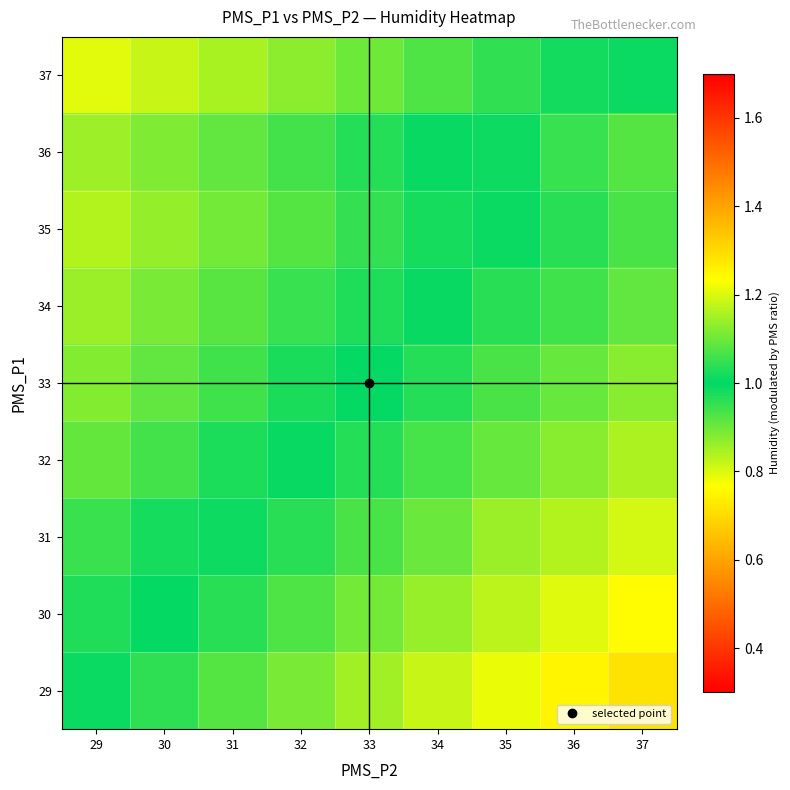

List the series in order of their peak value, lowest first.

37, 35, 36, 34, 33, 32, 31, 30, 29